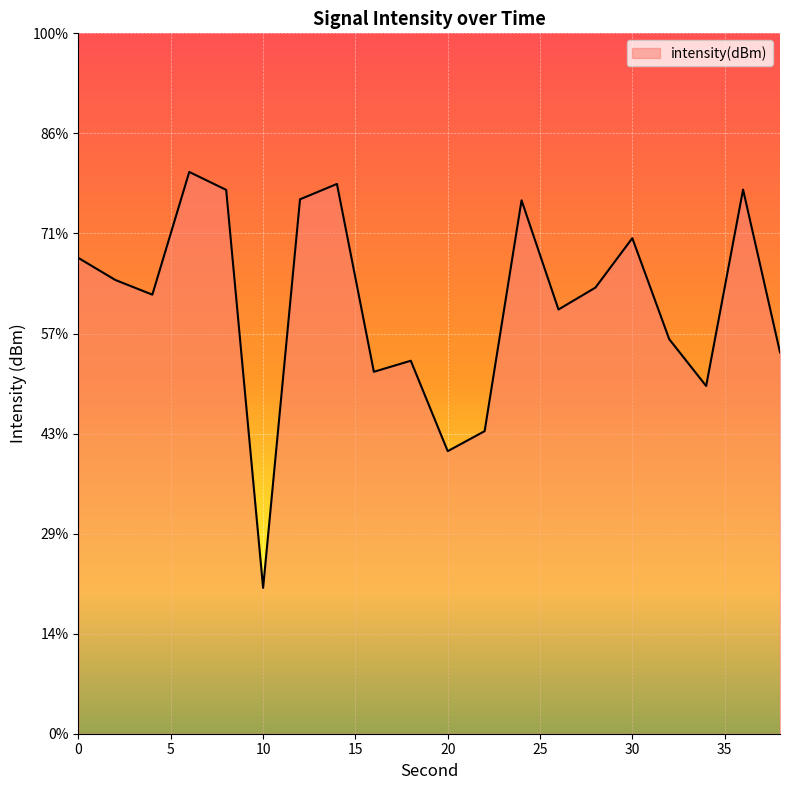

What is the difference between the values at 4 and 8?

5.2